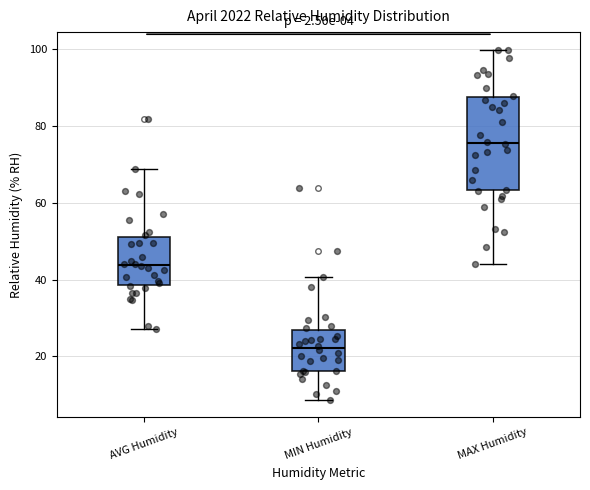

Which box is the tallest, from its lower edge to its upper edge?

MAX Humidity